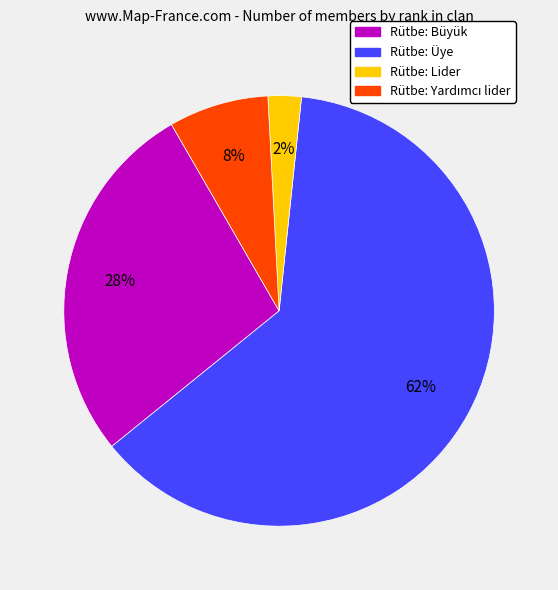

Is the sum of Rütbe: Üye and Rütbe: Lider greater than half?

Yes